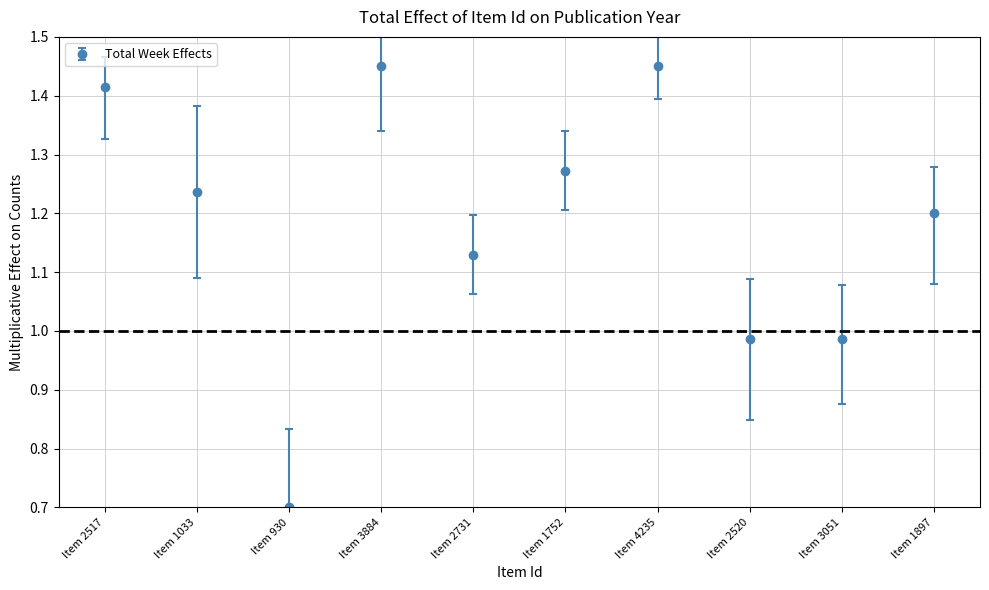

Which has a higher value, Item 2520 or Item 930?

Item 2520